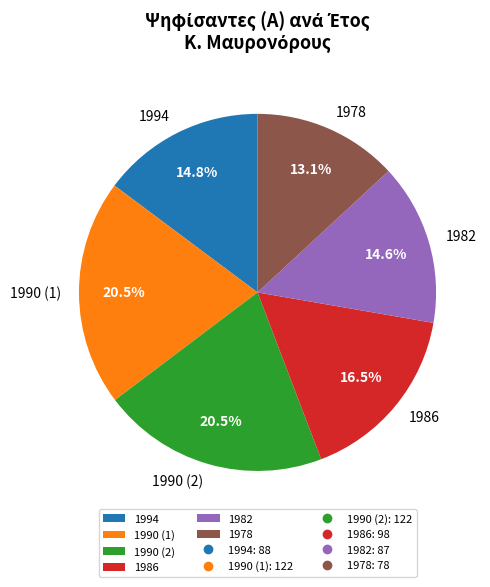

Approximately how many times larger is the value at 1990 (1) compared to 1986?

1.2